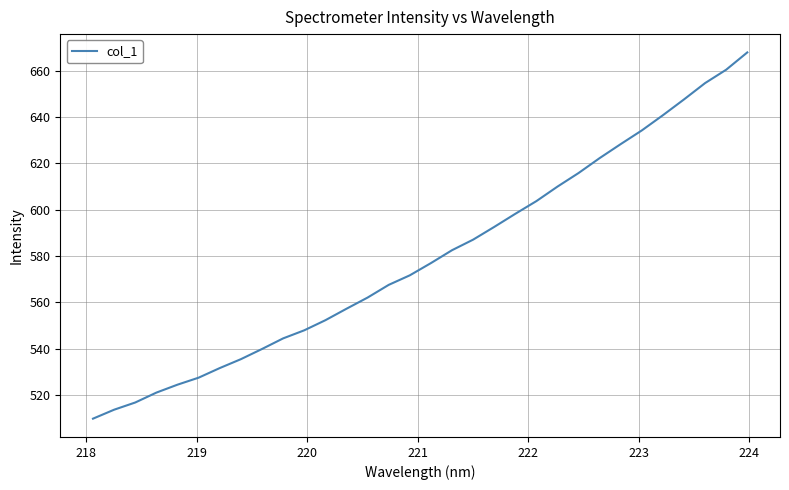

What is the difference between the maximum and minimum values?

158.2